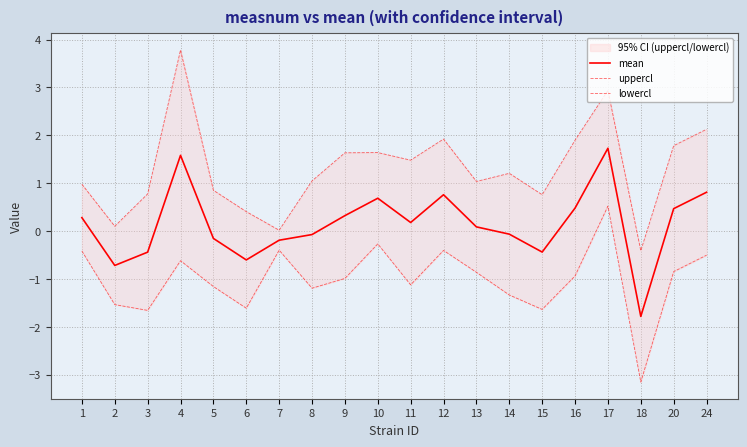

Between 17 and 10, which is larger?

17